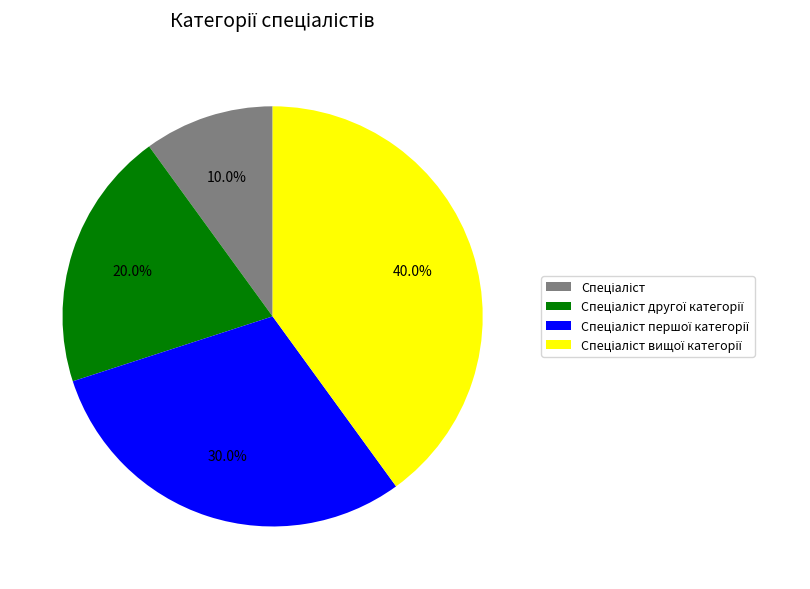

Is there a majority slice in this chart?

No